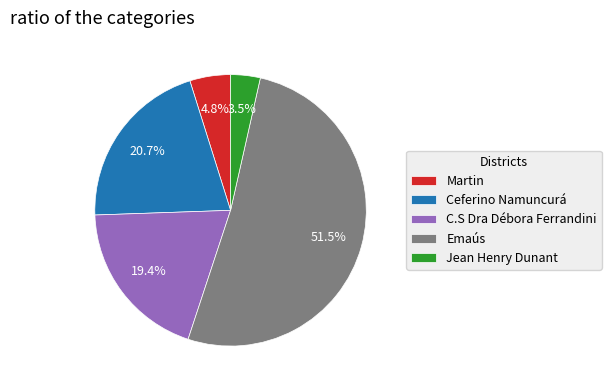

To the nearest percent, what is the difference between the largest and smallest slice percentages?

48%